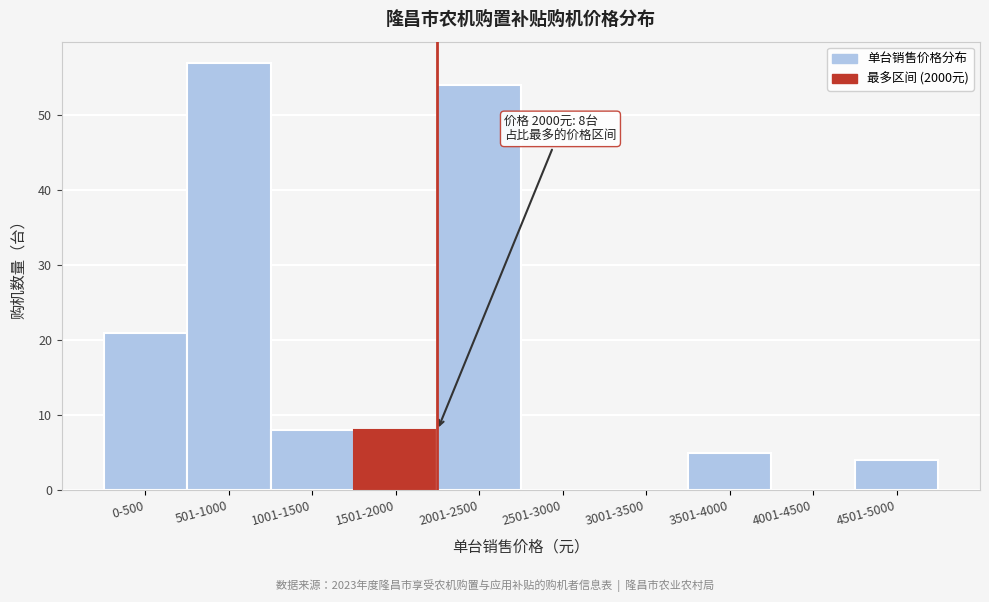

Reading left to right, transcribe all the data shown in this chart.

0-500=21	501-1000=57	1001-1500=8	1501-2000=8	2001-2500=54	2501-3000=0	3001-3500=0	3501-4000=5	4001-4500=0	4501-5000=4